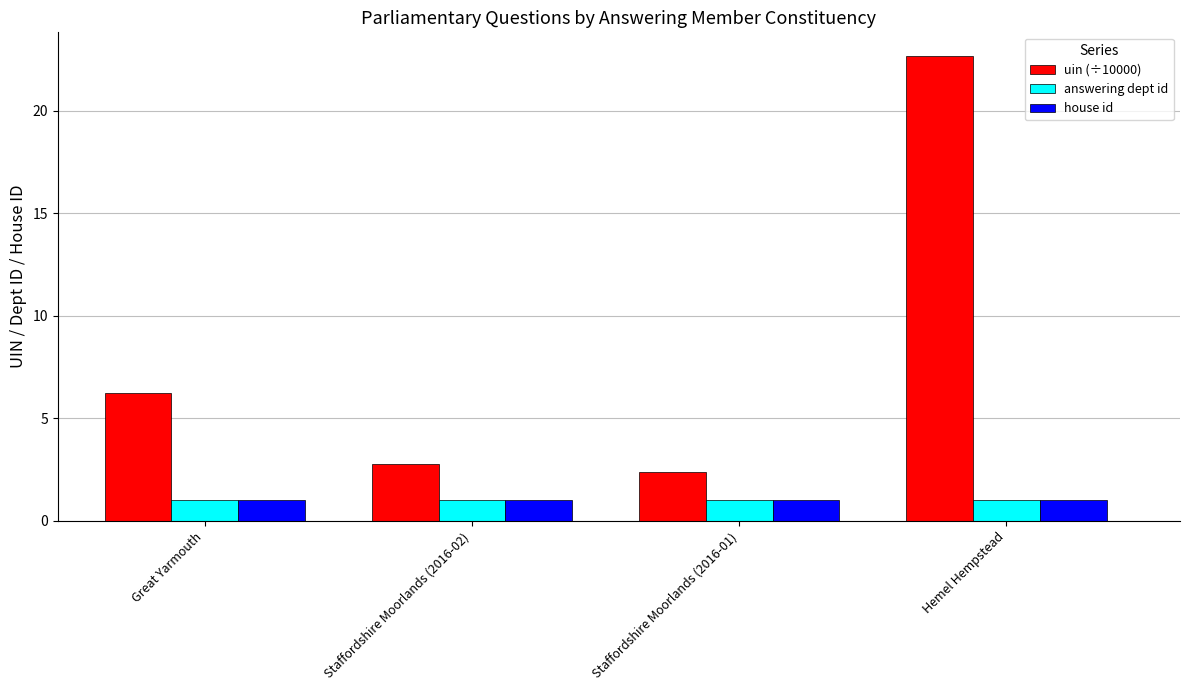

Which category has the highest value in the uin (÷10000) series?

Hemel Hempstead